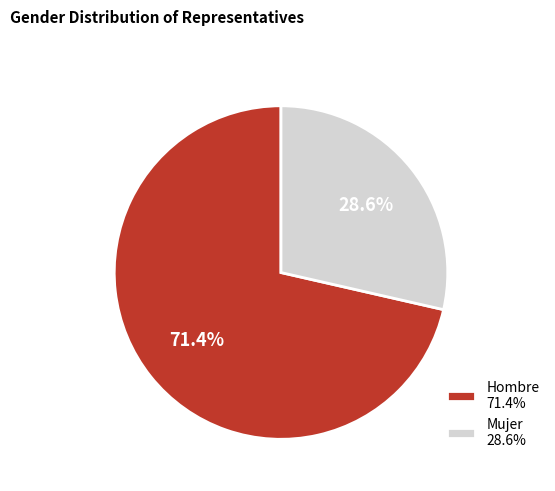

How many slices are in this pie chart?

2